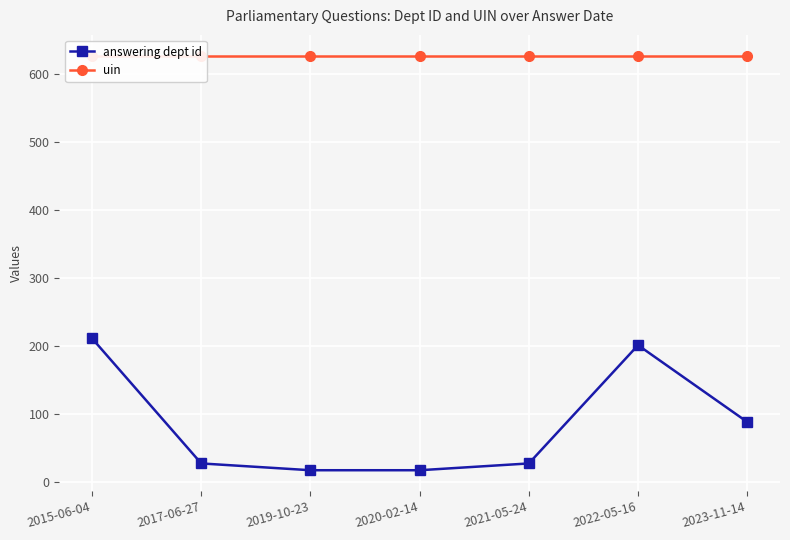

True or false: uin and answering dept id intersect in this chart.

False